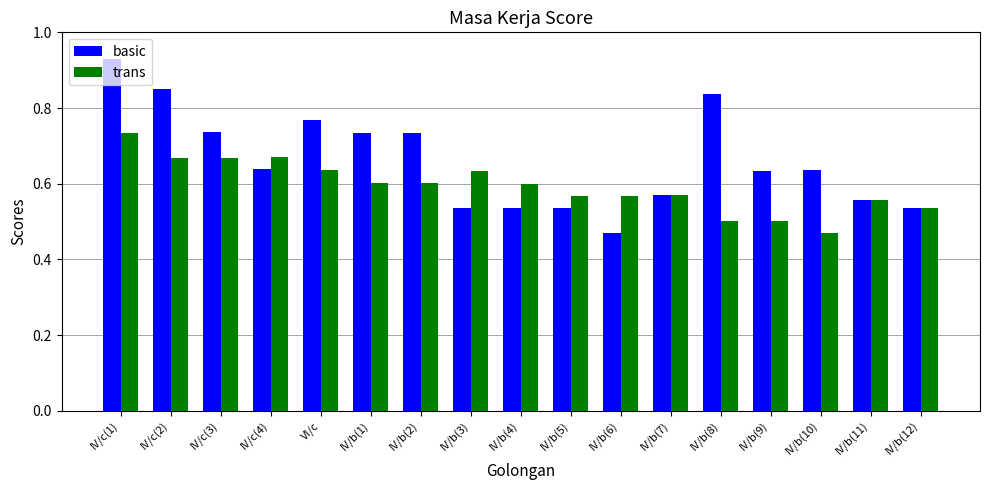

What is the difference between the trans values at IV/b(8) and IV/b(6)?

0.1